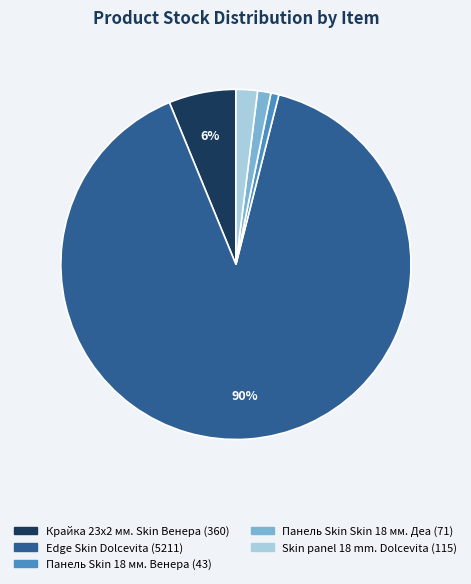

Is there any slice that represents more than half of the pie?

Yes